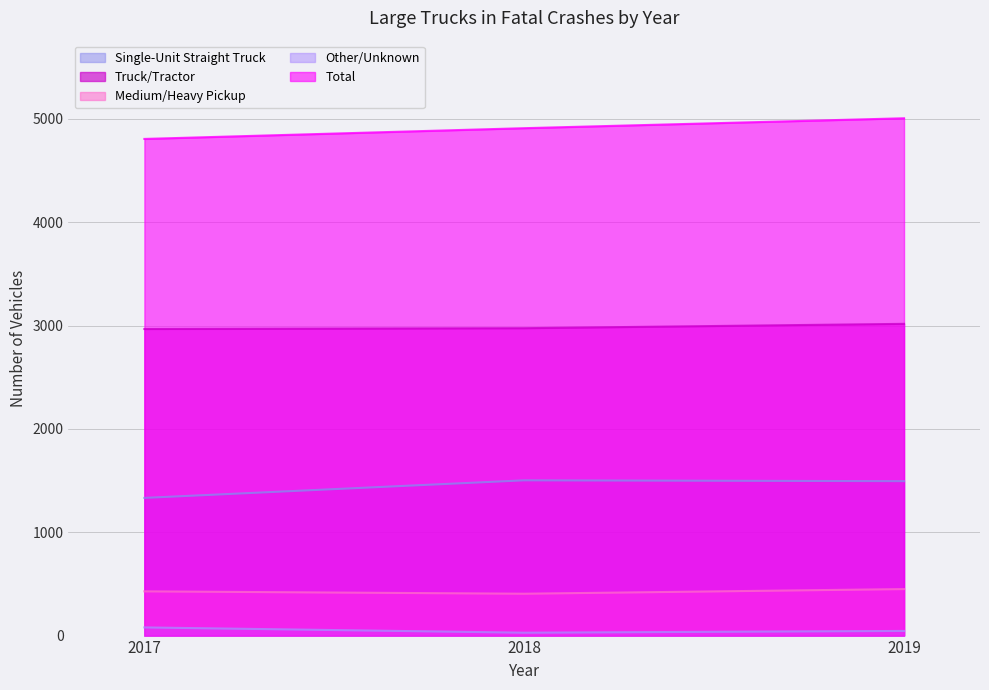

Which series changed the most between 2018 and 2019?

Total